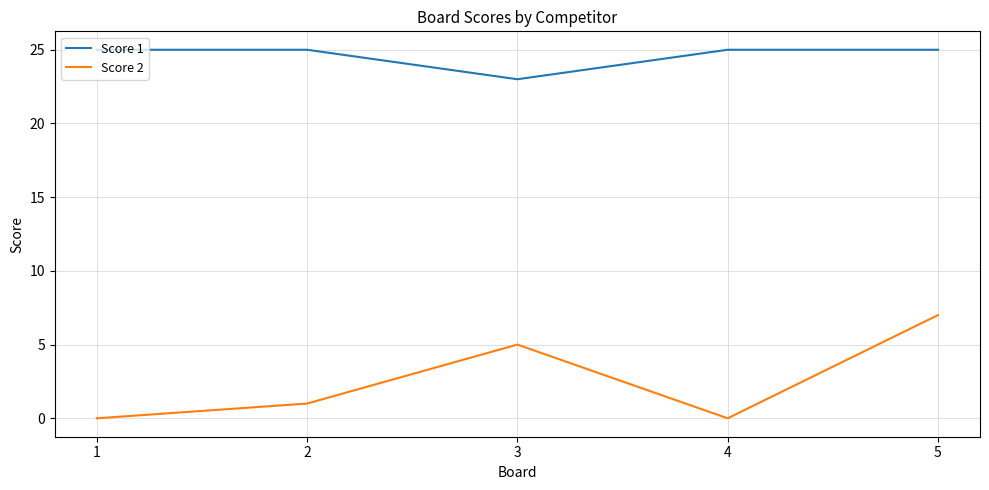

Reading left to right, what are all the values shown in this chart?

Score 1: 1=25	2=25	3=23	4=25	5=25
Score 2: 1=0	2=1	3=5	4=0	5=7